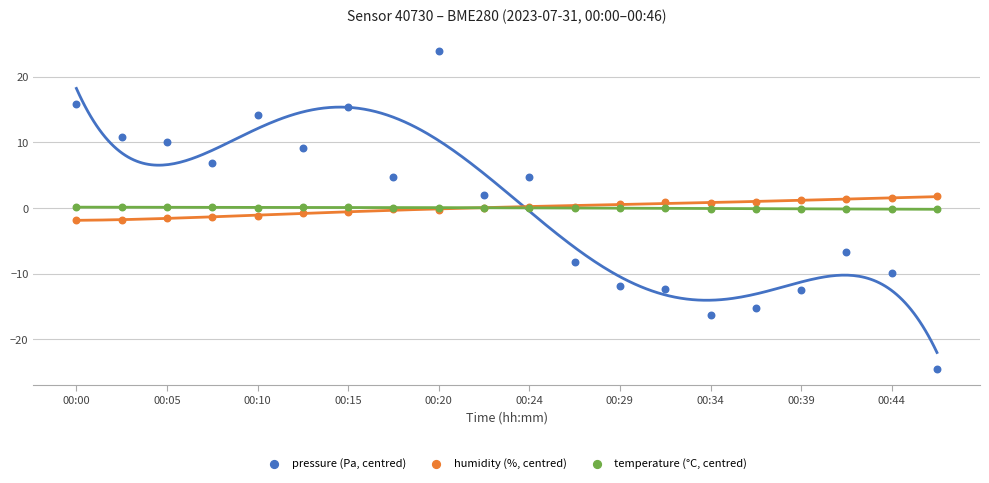

Which series reaches the minimum Y coordinate?

pressure (Pa, centred)